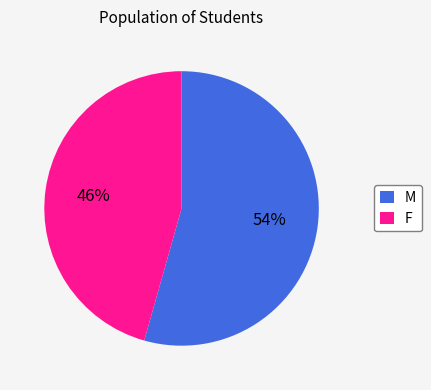

Between F and M, which is larger?

M